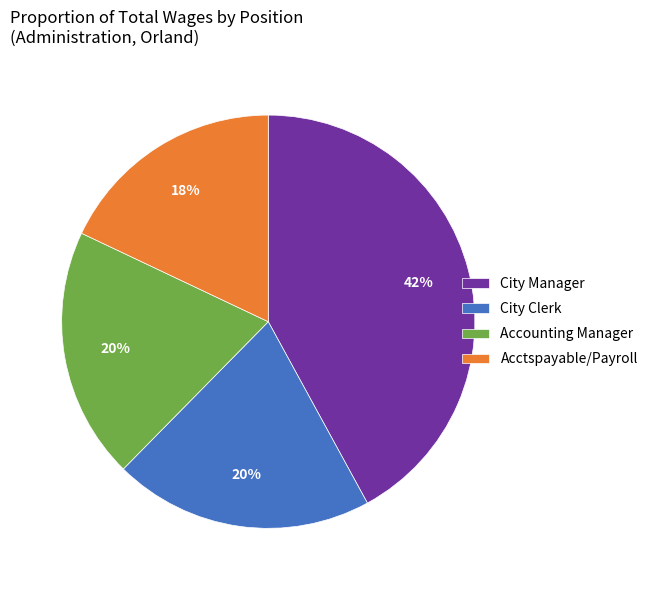

Approximately how many times larger is the value at City Clerk compared to City Manager?

0.5